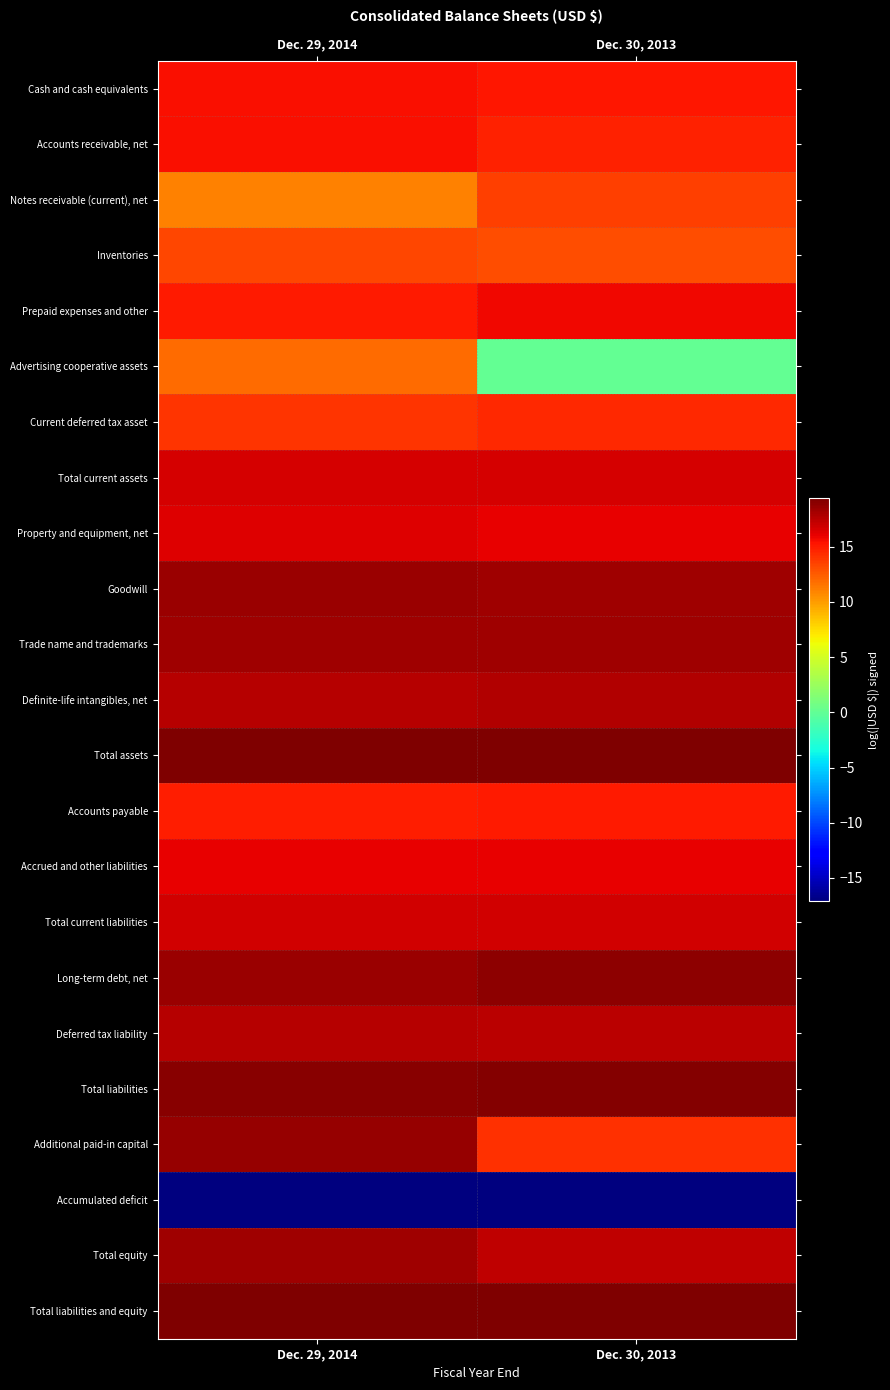

Between Dec. 30, 2013 and Dec. 29, 2014, which is larger?

Dec. 29, 2014